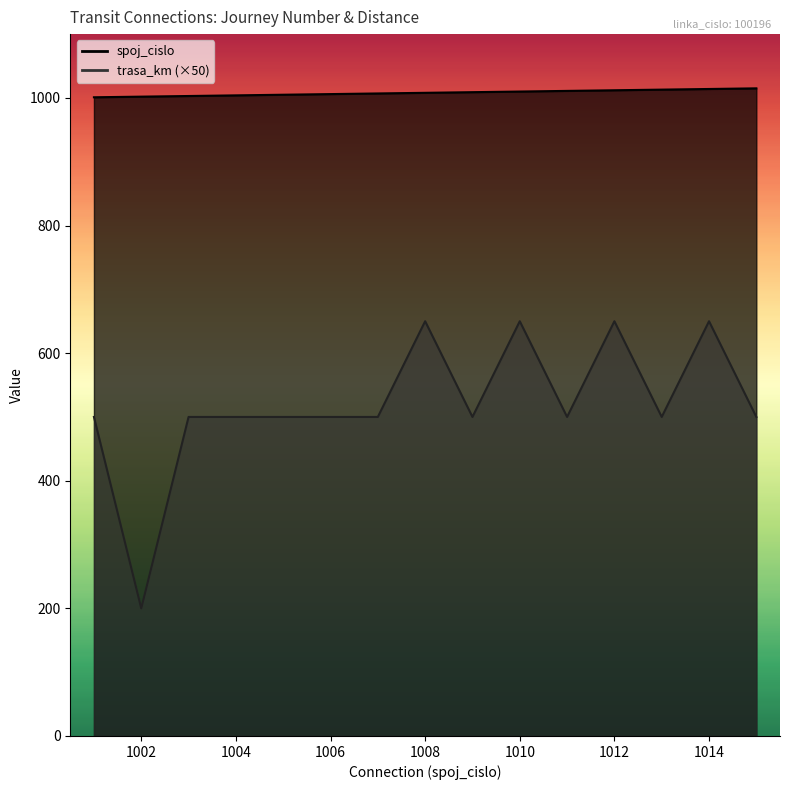

Reading right to left, transcribe all the data shown in this chart.

spoj_cislo: 1015	1014	1013	1012	1011	1010	1009	1008	1007	1006	1005	1004	1003	1002	1001
trasa_km: 500	650	500	650	500	650	500	650	500	500	500	500	500	200	500